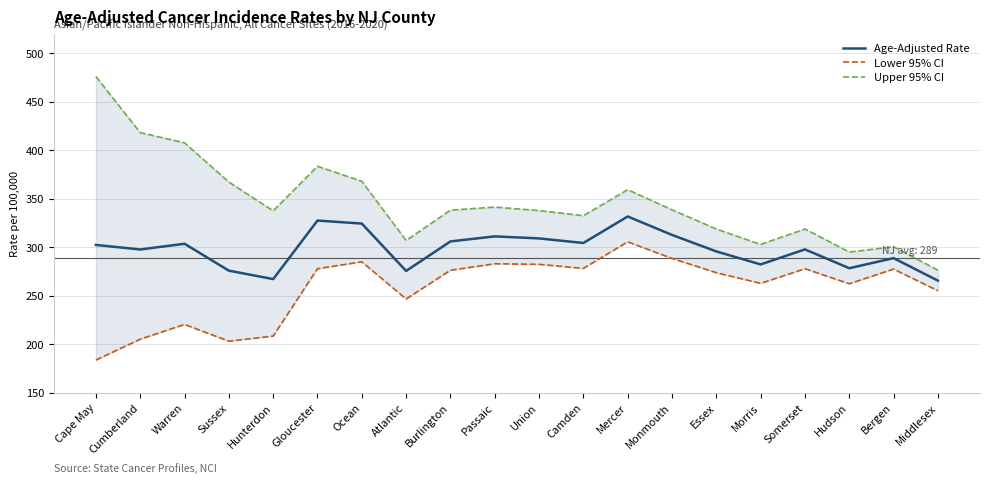

Where is Lower 95% CI nearest to the value 244?

Atlantic